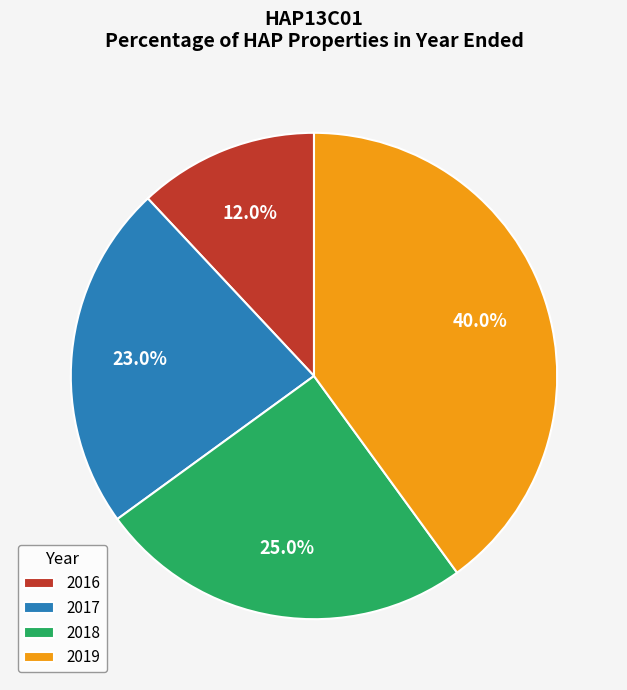

The 2017 slice represents 9% of the pie. True or false?

False